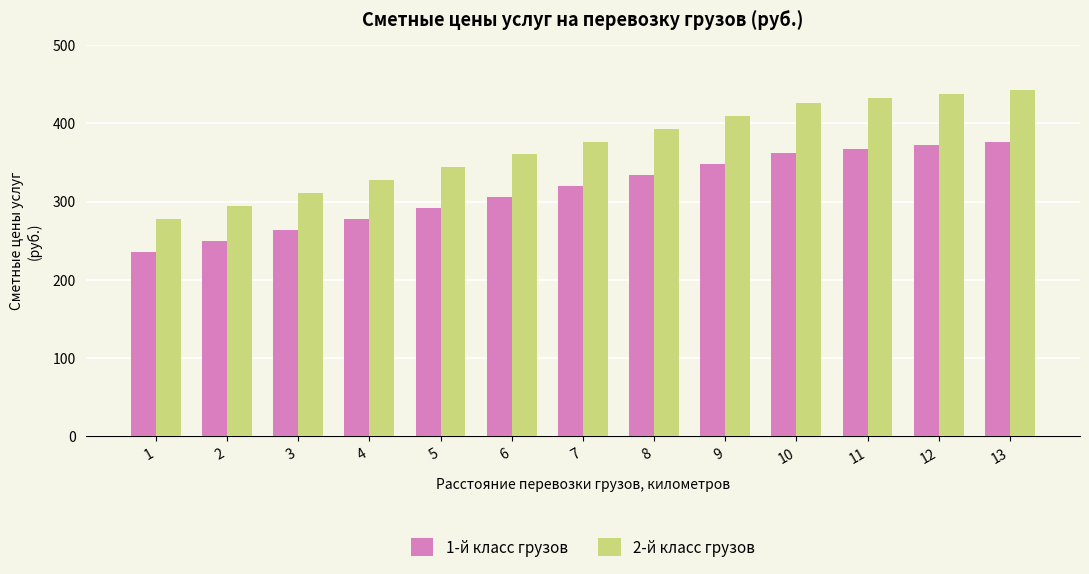

Where does the 1-й класс грузов series first go above 320?

7